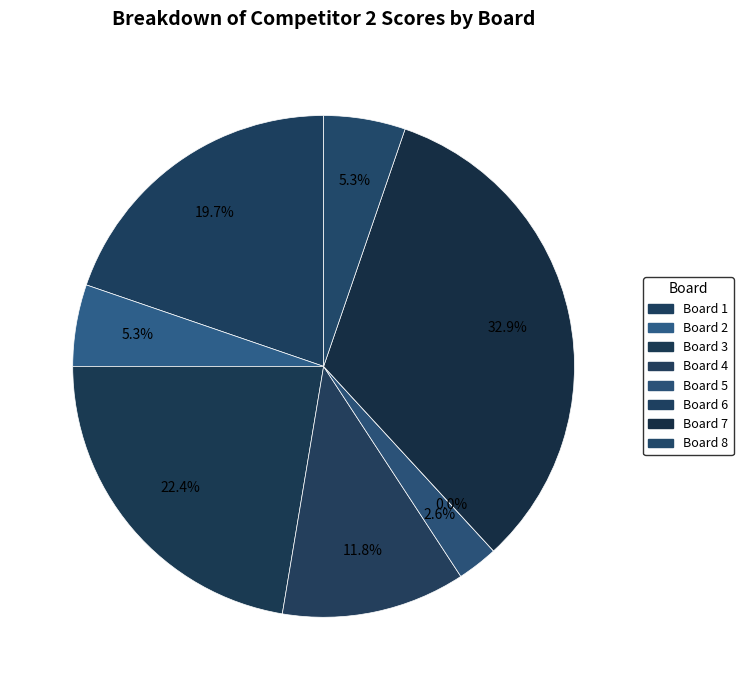

How many slices are in this pie chart?

8